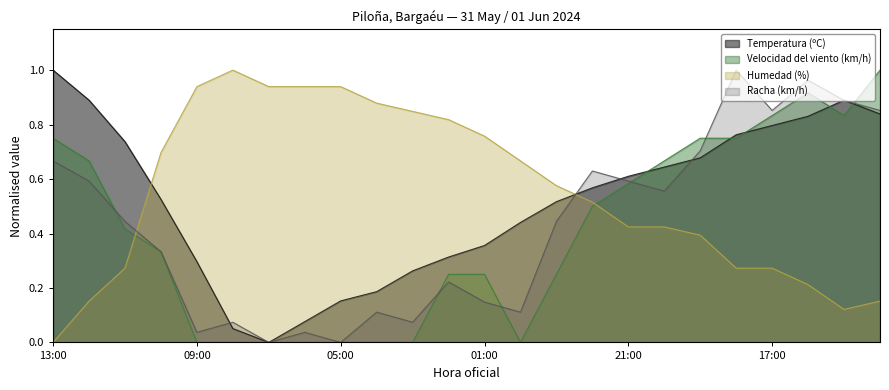

At 12:00, list the series in order from smallest to largest.

Humedad (%), Racha (km/h), Velocidad del viento (km/h), Temperatura (ºC)